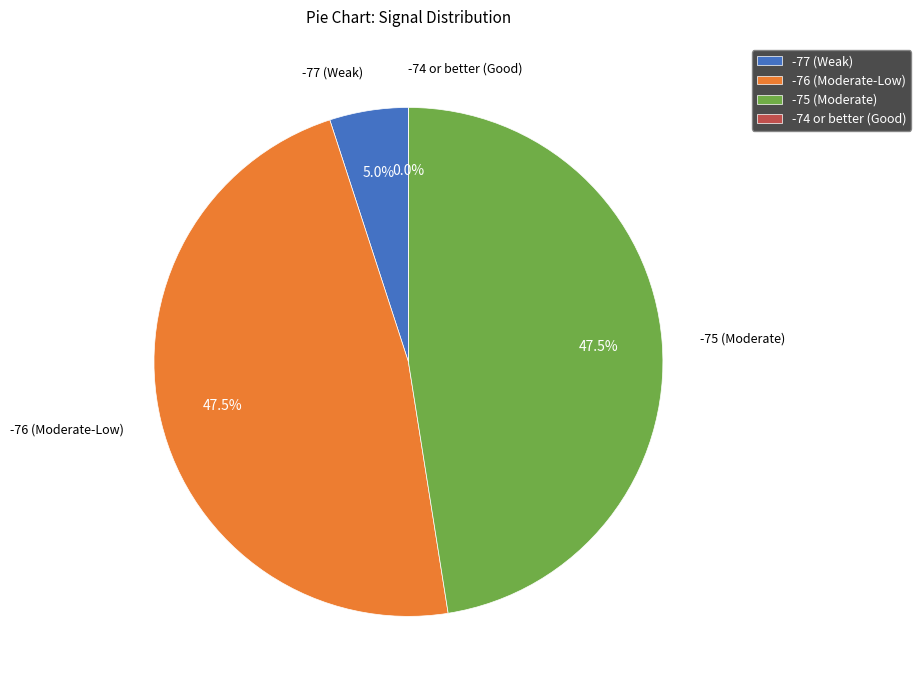

True or false: 9 accounts for 16% of the total.

False